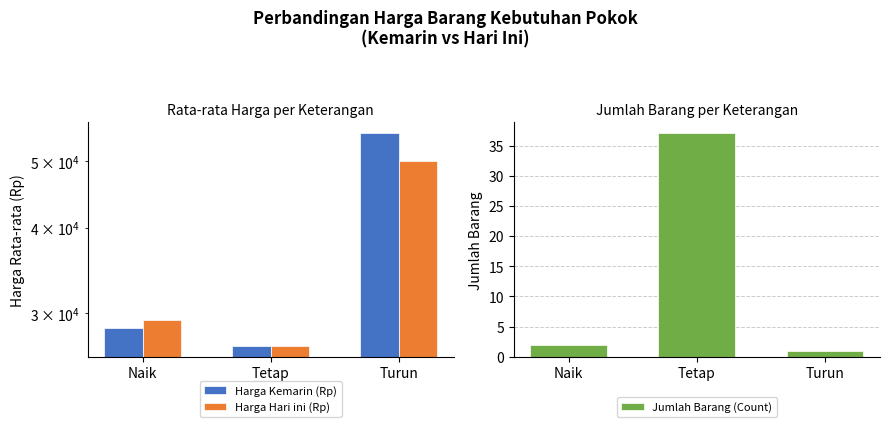

What is the difference between the maximum and second lowest values in the Harga Hari ini (Rp) series?

20750.0